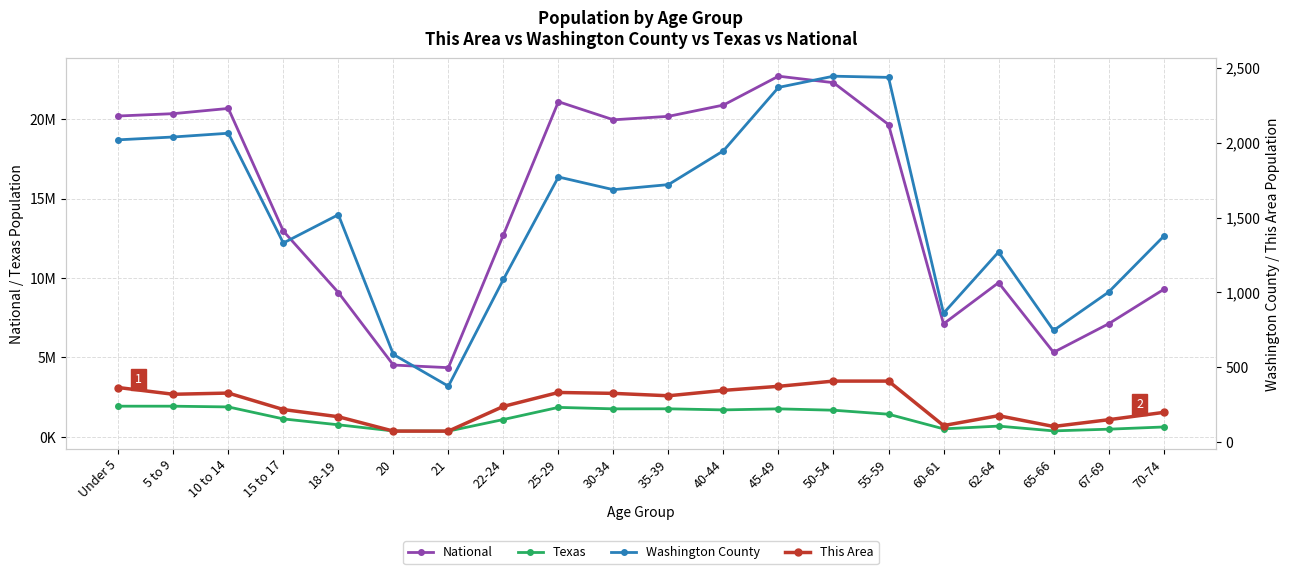

True or false: This Area and Washington County intersect in this chart.

False